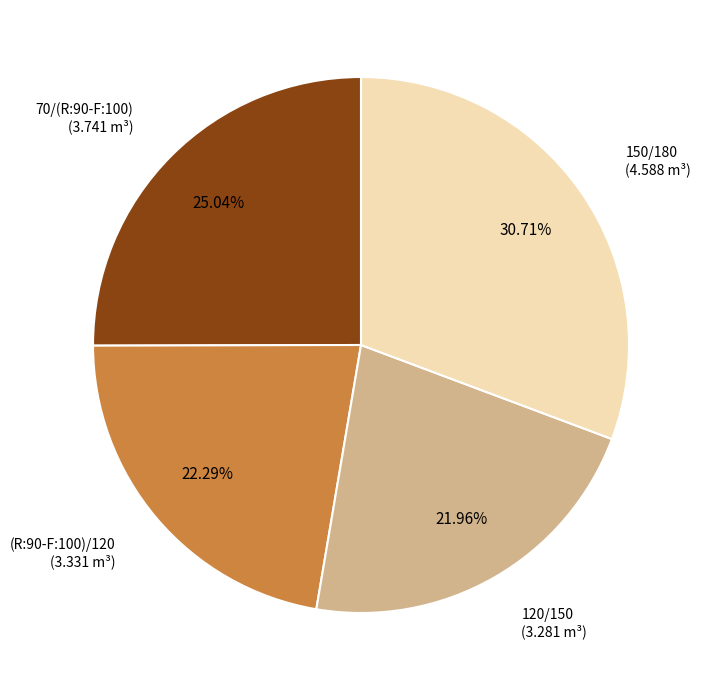

Count the number of slices in the pie.

4